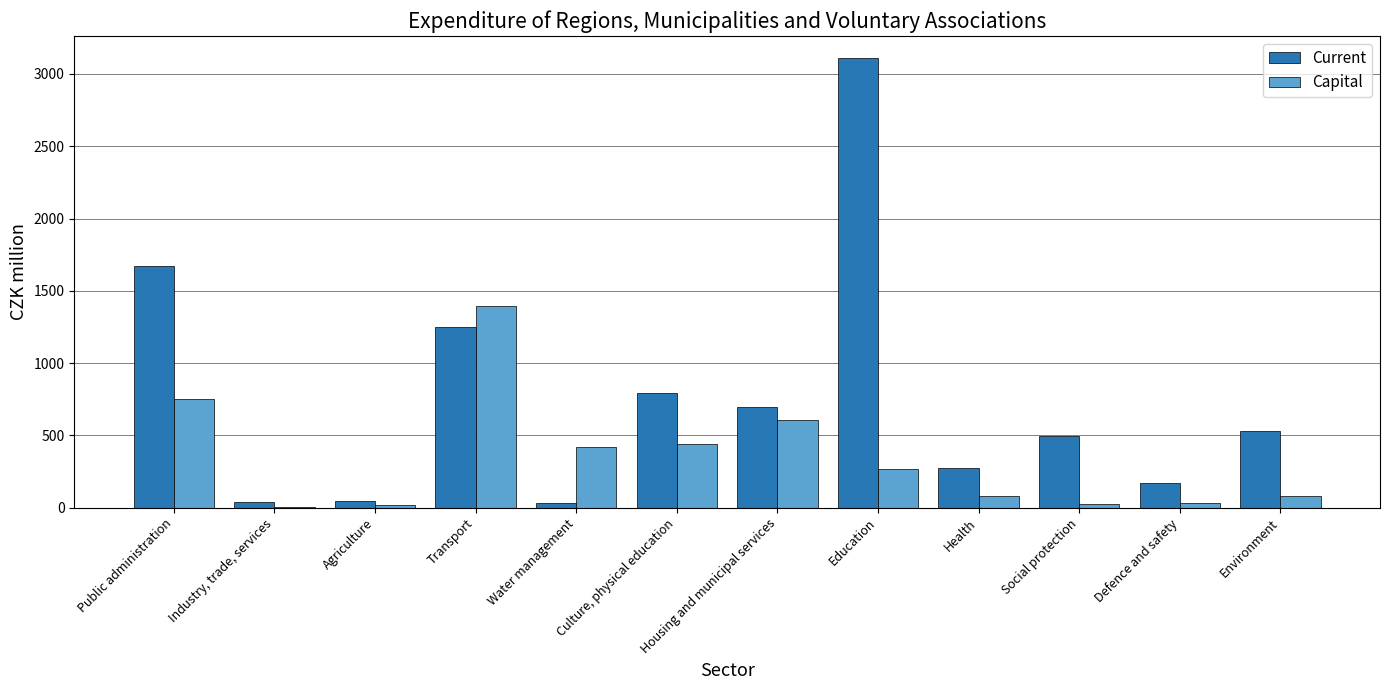

How many data points does each series have?

12